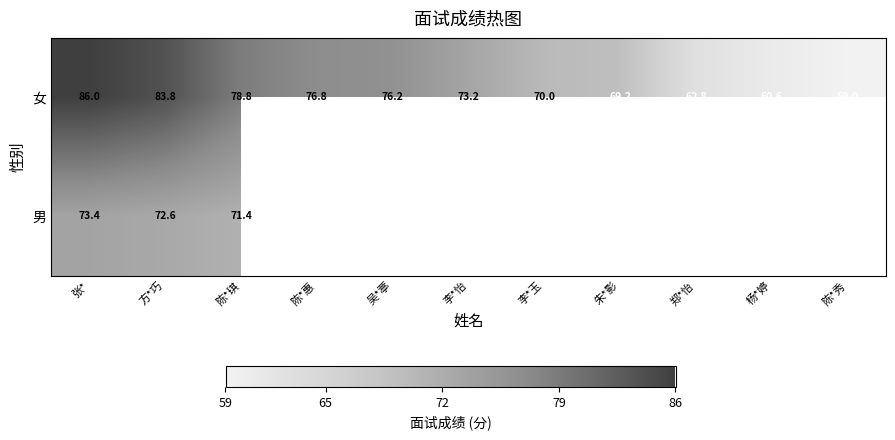

Is the value of 男 at 张* greater than the value of 女 at 郑*怡?

Yes